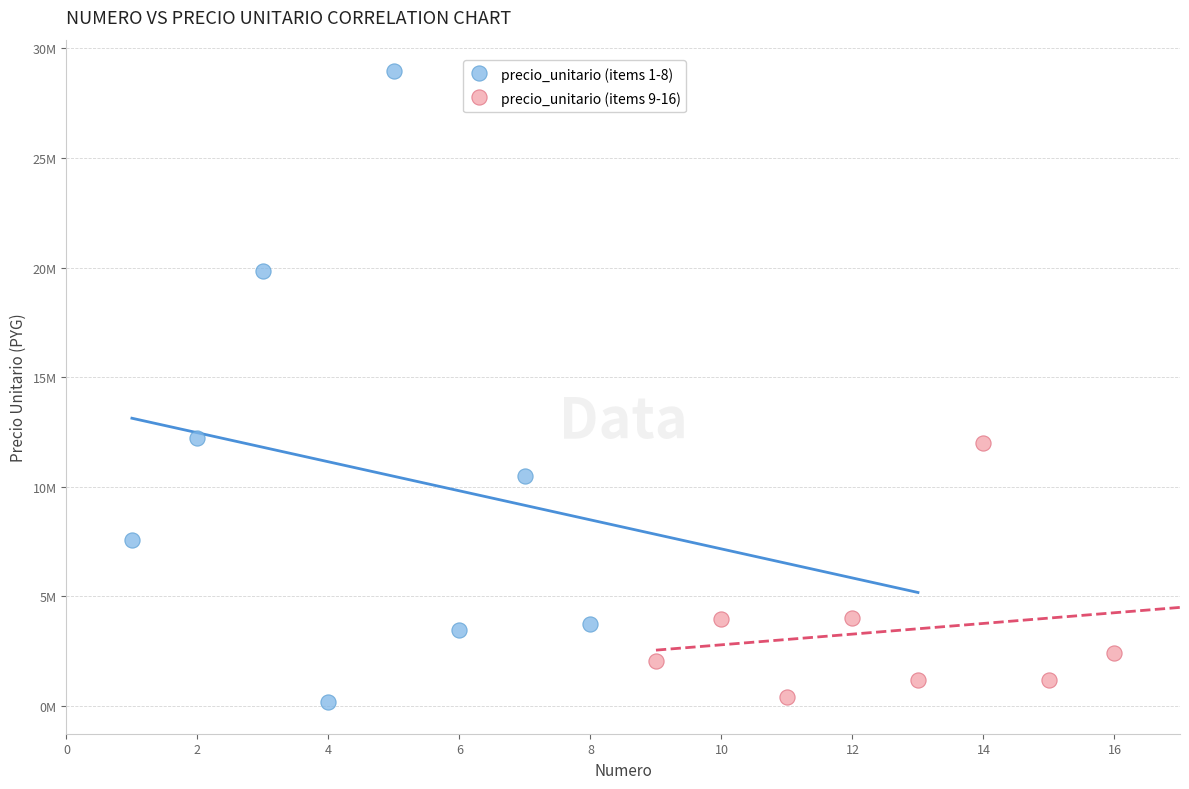

What are all the series names shown in the legend?

precio_unitario (items 1-8), precio_unitario (items 9-16)